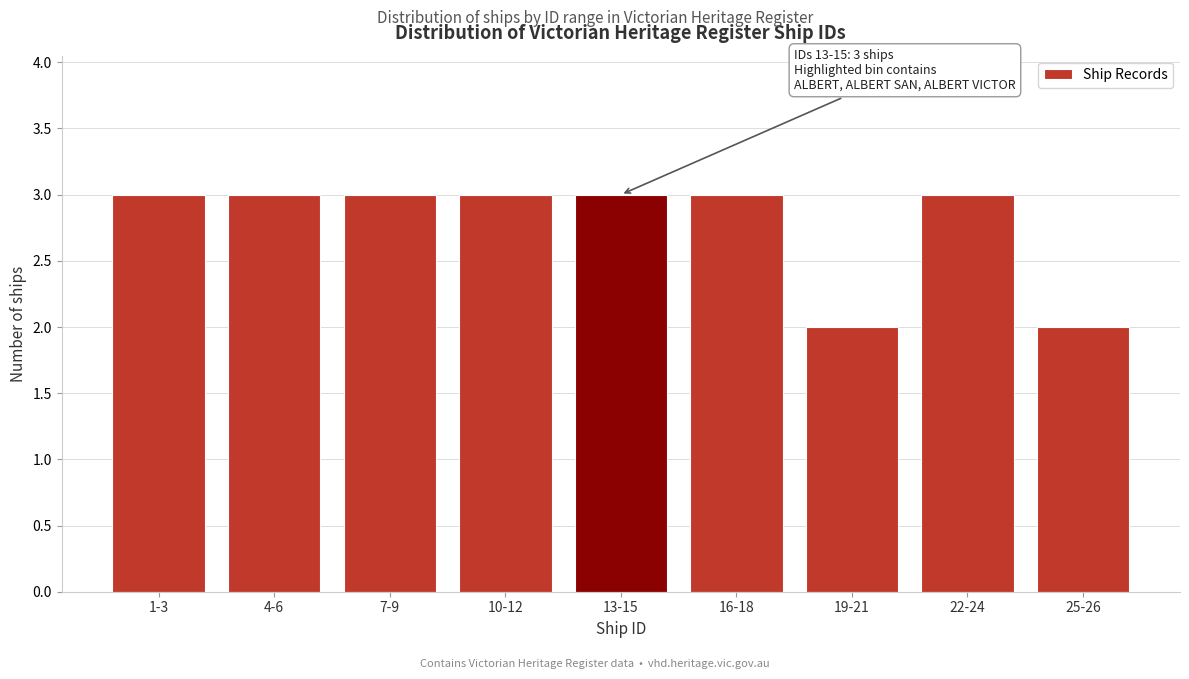

Reading left to right, extract all data points from this chart.

1-3=3	4-6=3	7-9=3	10-12=3	13-15=3	16-18=3	19-21=2	22-24=3	25-26=2